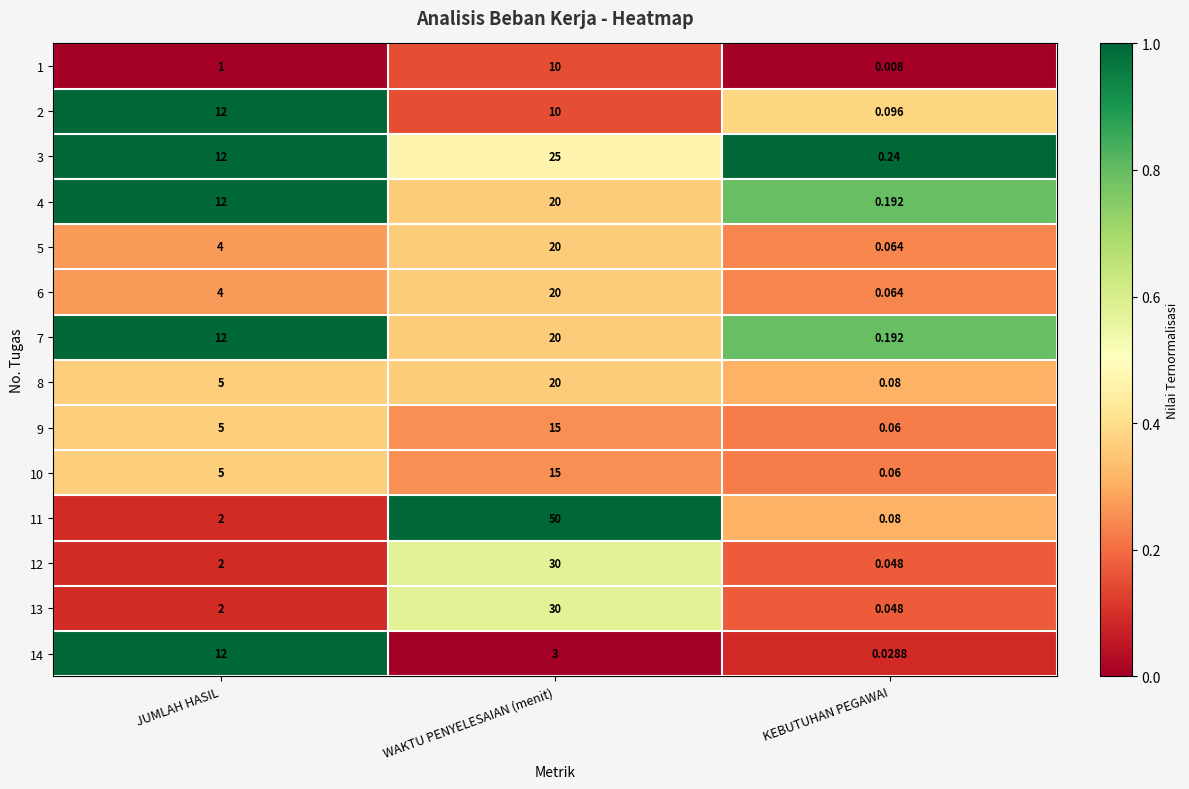

What is the maximum value shown in the chart?

50.0